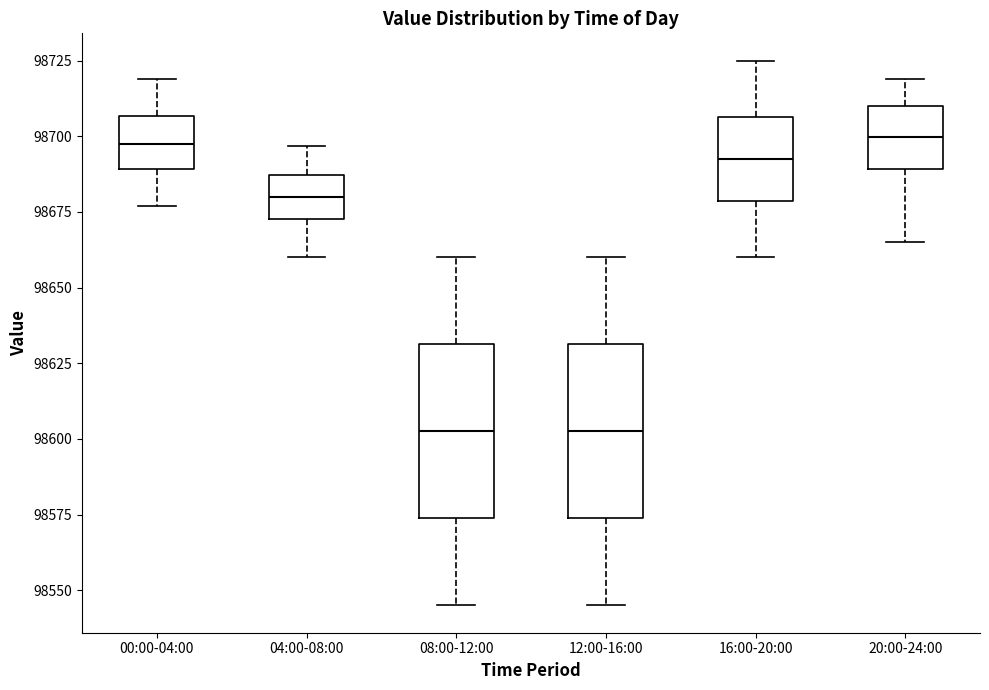

Reading left to right, read every box against the y-axis: the position of its median line, the range the box covers, and the ends of its whiskers. The values are not printed on the chart, so give them approximately, as read against the axis.

00:00-04:00: median 98695, box 98690 to 98705, whiskers 98675 to 98720
04:00-08:00: median 98680, box 98675 to 98685, whiskers 98660 to 98695
08:00-12:00: median 98605, box 98575 to 98630, whiskers 98545 to 98660
12:00-16:00: median 98605, box 98575 to 98630, whiskers 98545 to 98660
16:00-20:00: median 98695, box 98680 to 98705, whiskers 98660 to 98725
20:00-24:00: median 98700, box 98690 to 98710, whiskers 98665 to 98720